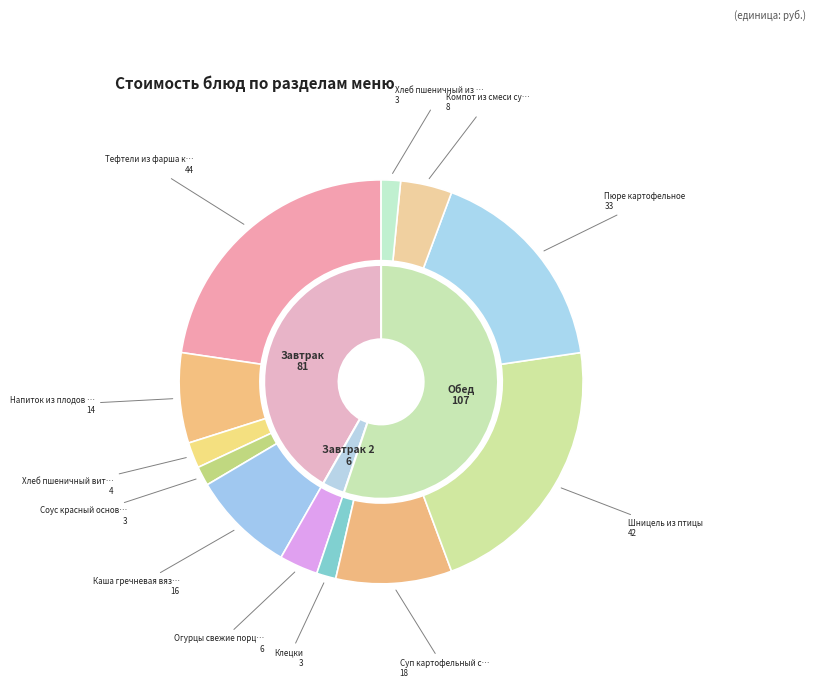

Count the number of slices in the pie.

12